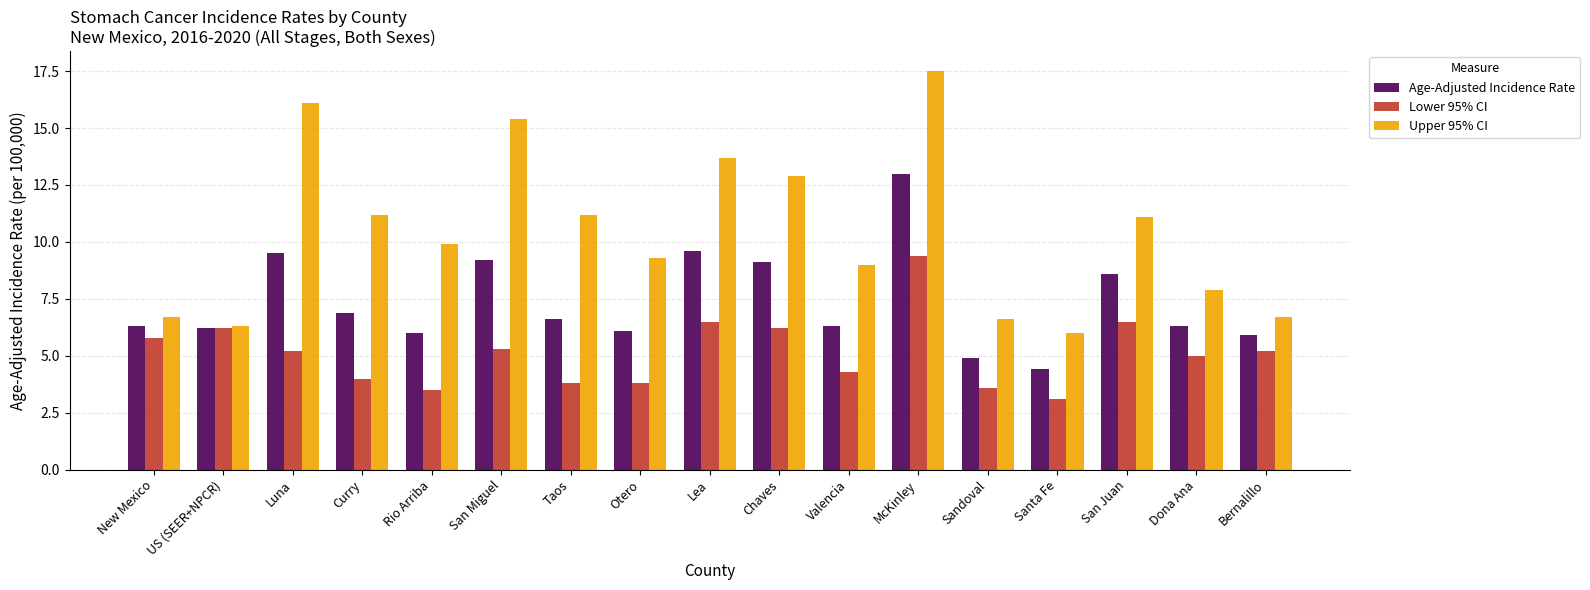

Does the chart contain stacked bars?

No